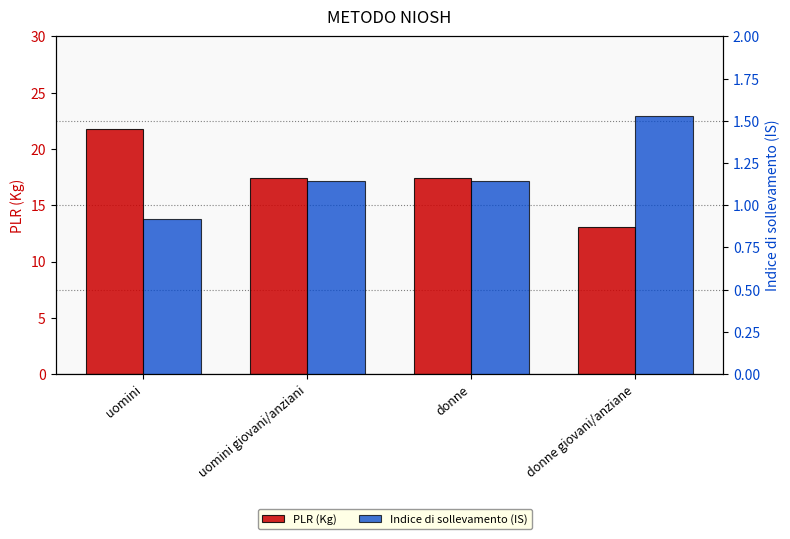

Read the Indice di sollevamento (IS) value at uomini giovani/anziani.

1.1